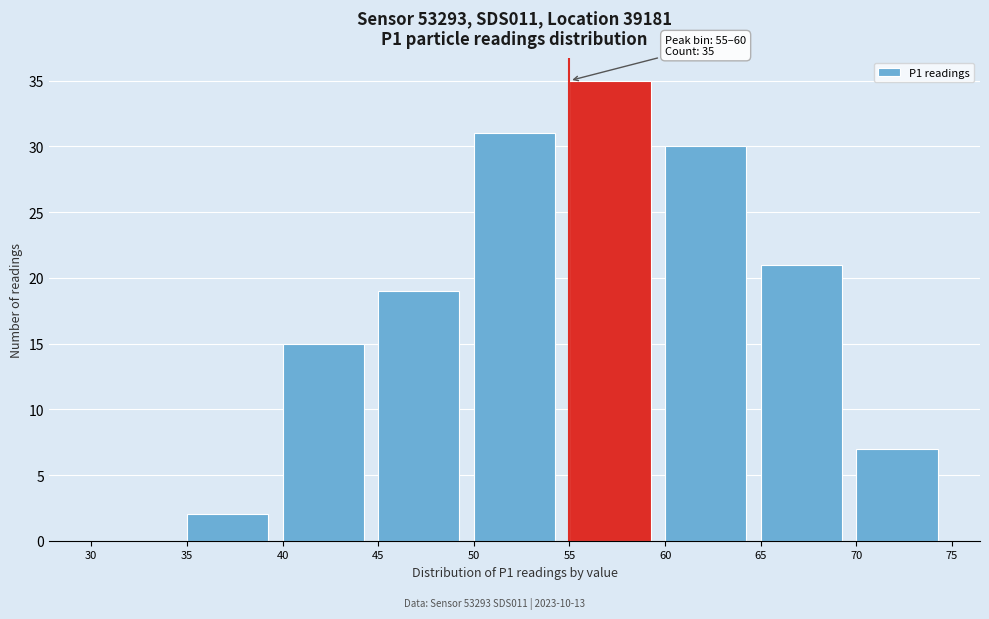

Which range on the x-axis has the tallest bar?

55 to 60